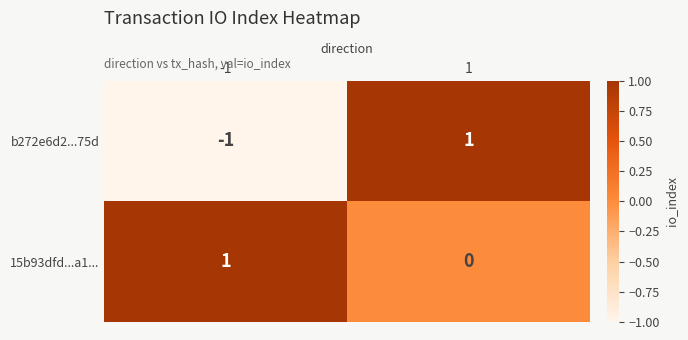

Is the value of 15b93dfd...a1... at 1 greater than the value of b272e6d2...75d at -1?

Yes